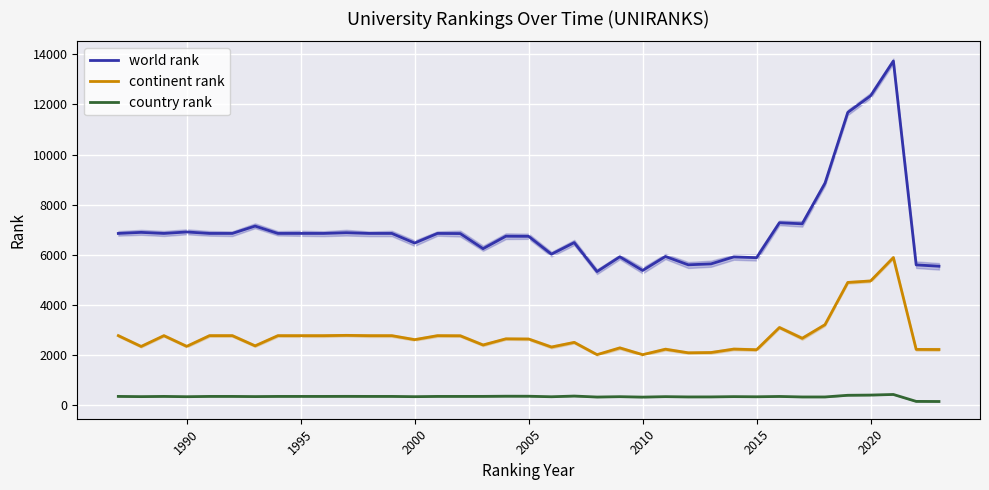

True or false: continent rank and world rank intersect in this chart.

False